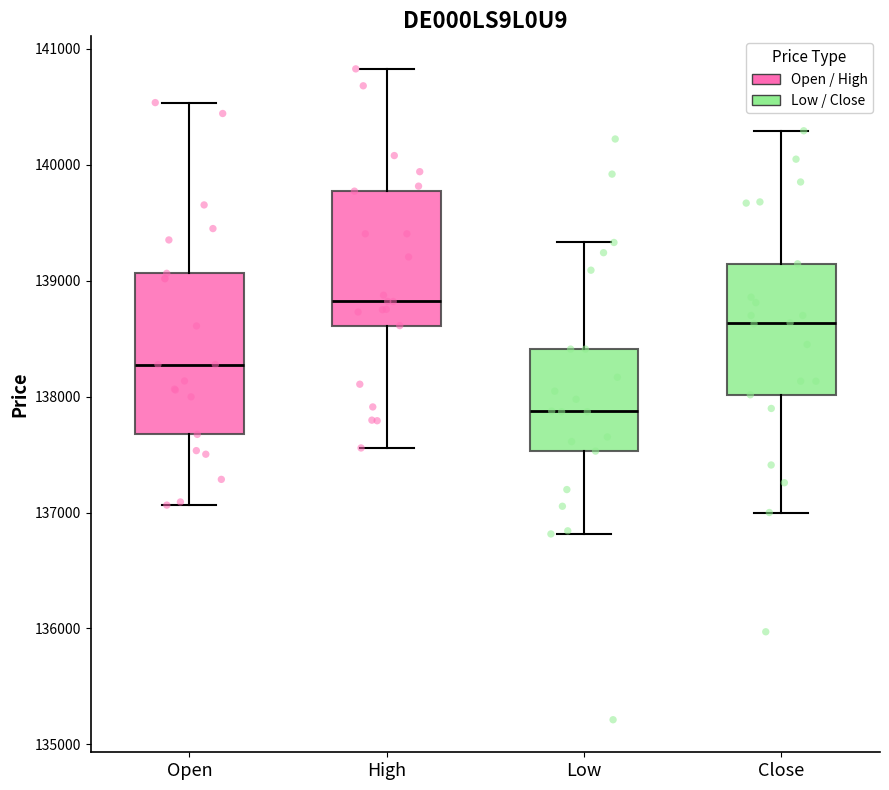

Reading left to right, read every box against the y-axis: the position of its median line, the range the box covers, and the ends of its whiskers. The values are not printed on the chart, so give them approximately, as read against the axis.

Open: median 138300, box 137700 to 139100, whiskers 137100 to 140500
High: median 138800, box 138600 to 139800, whiskers 137600 to 140800
Low: median 137900, box 137500 to 138400, whiskers 136800 to 139300
Close: median 138600, box 138000 to 139100, whiskers 137000 to 140300